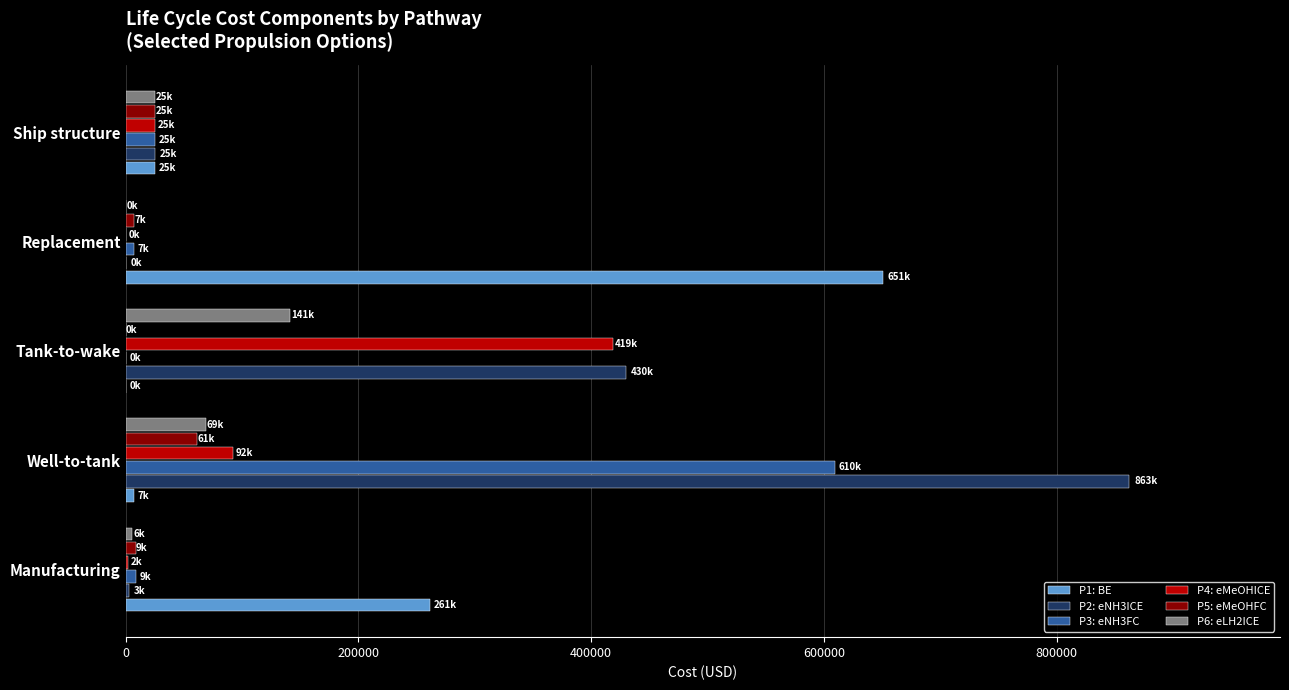

Count the number of data series in this chart.

6